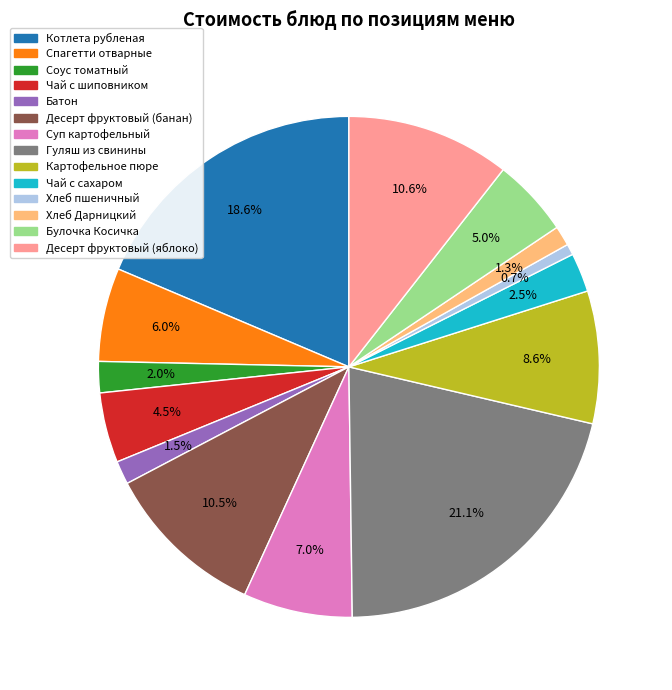

To the nearest percent, what is the difference between the largest and smallest slice percentages?

20%